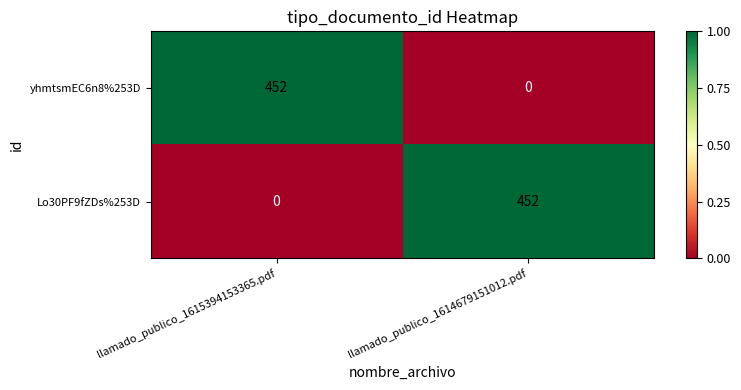

Is it true that Lo30PF9fZDs%253D equals 0 at llamado_publico_1615394153365.pdf?

True